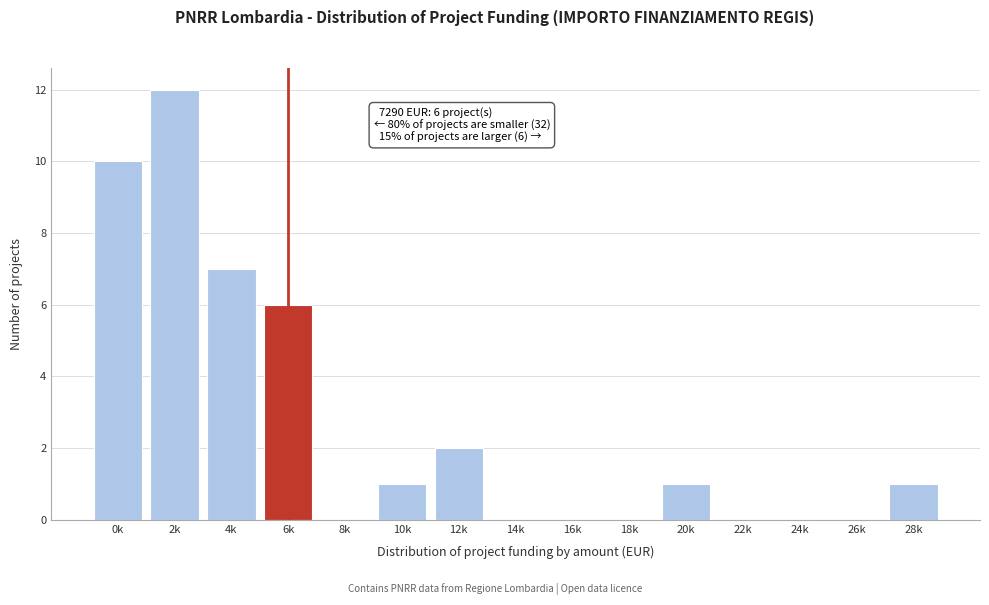

Reading right to left, transcribe all the data shown in this chart.

28k=1	26k=0	24k=0	22k=0	20k=1	18k=0	16k=0	14k=0	12k=2	10k=1	8k=0	6k=6	4k=7	2k=12	0k=10